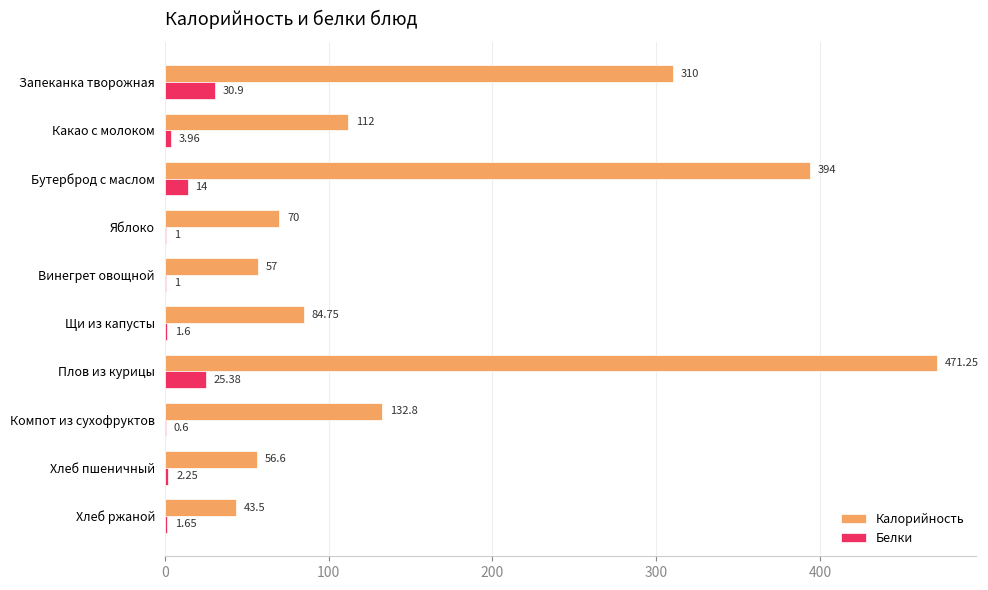

How many data points does each series have?

10